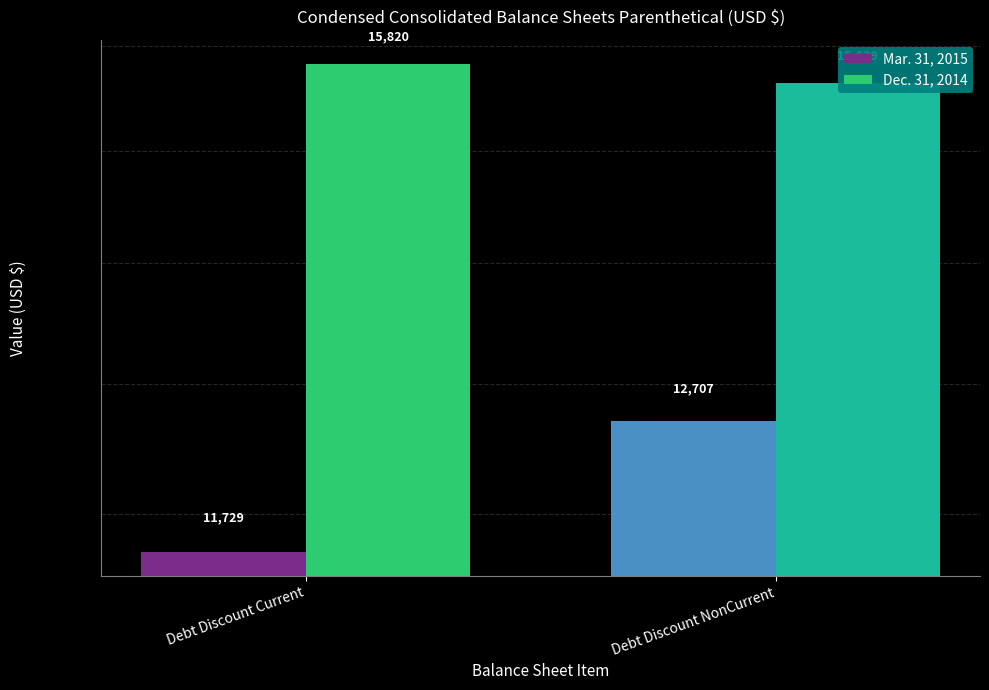

Which series has the largest total across all categories?

Dec. 31, 2014